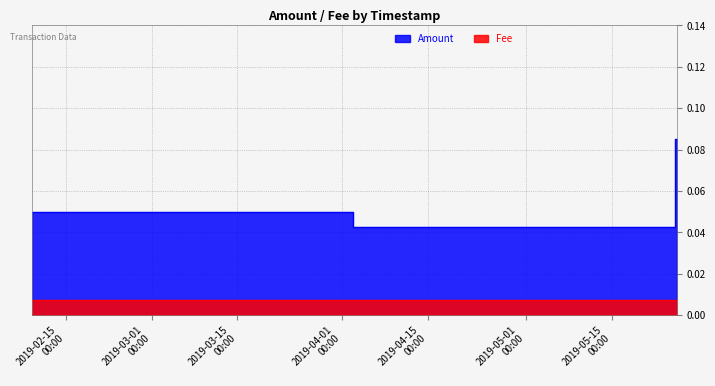

What is the label of the 2nd point from the right?

2019-05-25 02:06:08